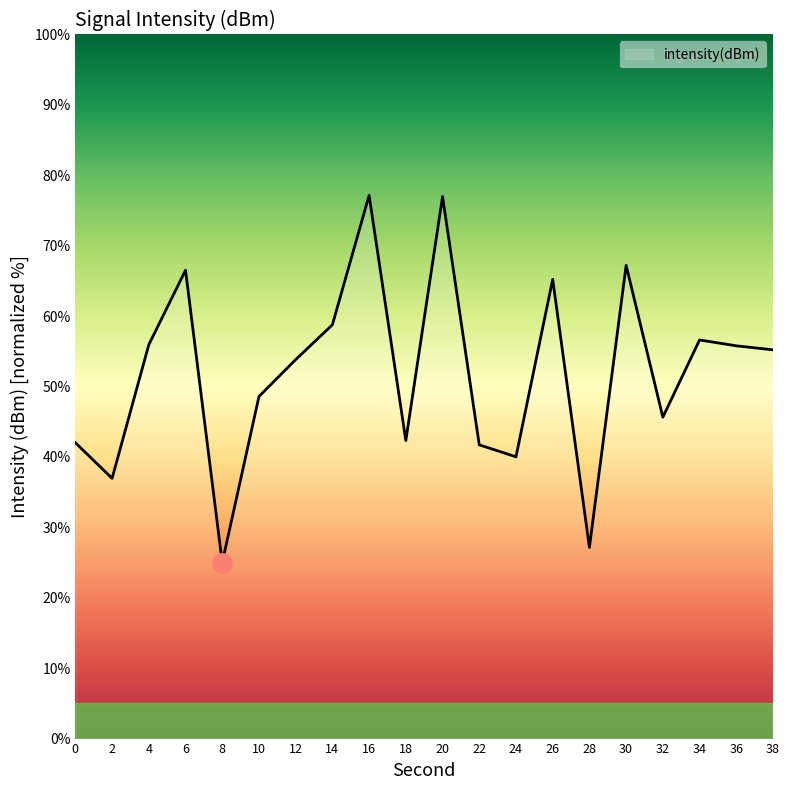

At which category does the chart reach its minimum across all series?

8